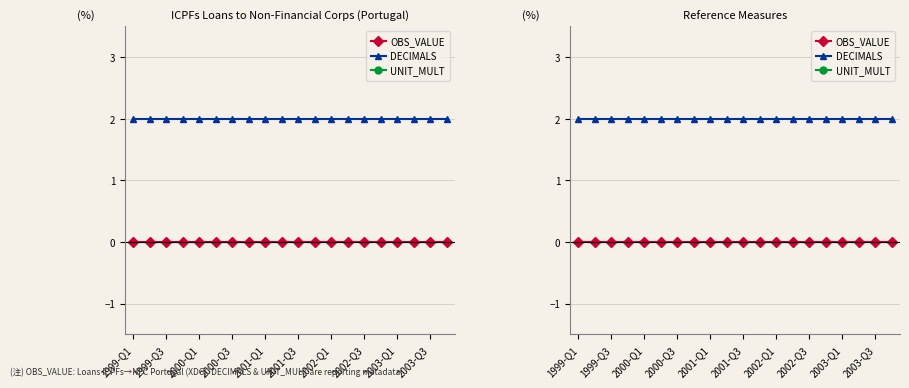

Does the chart display data point markers on the line(s)?

Yes